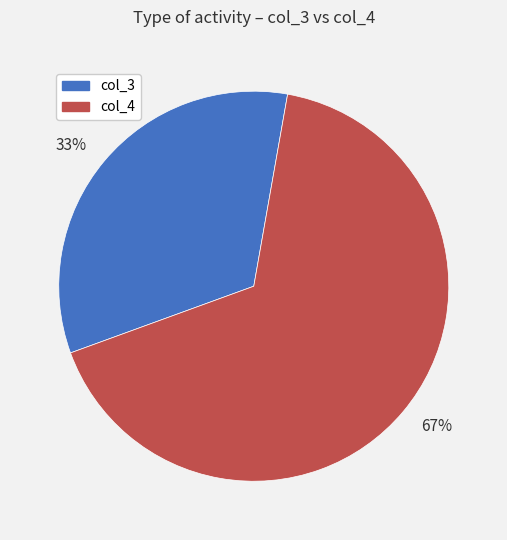

To the nearest percent, what is the average slice percentage?

50%